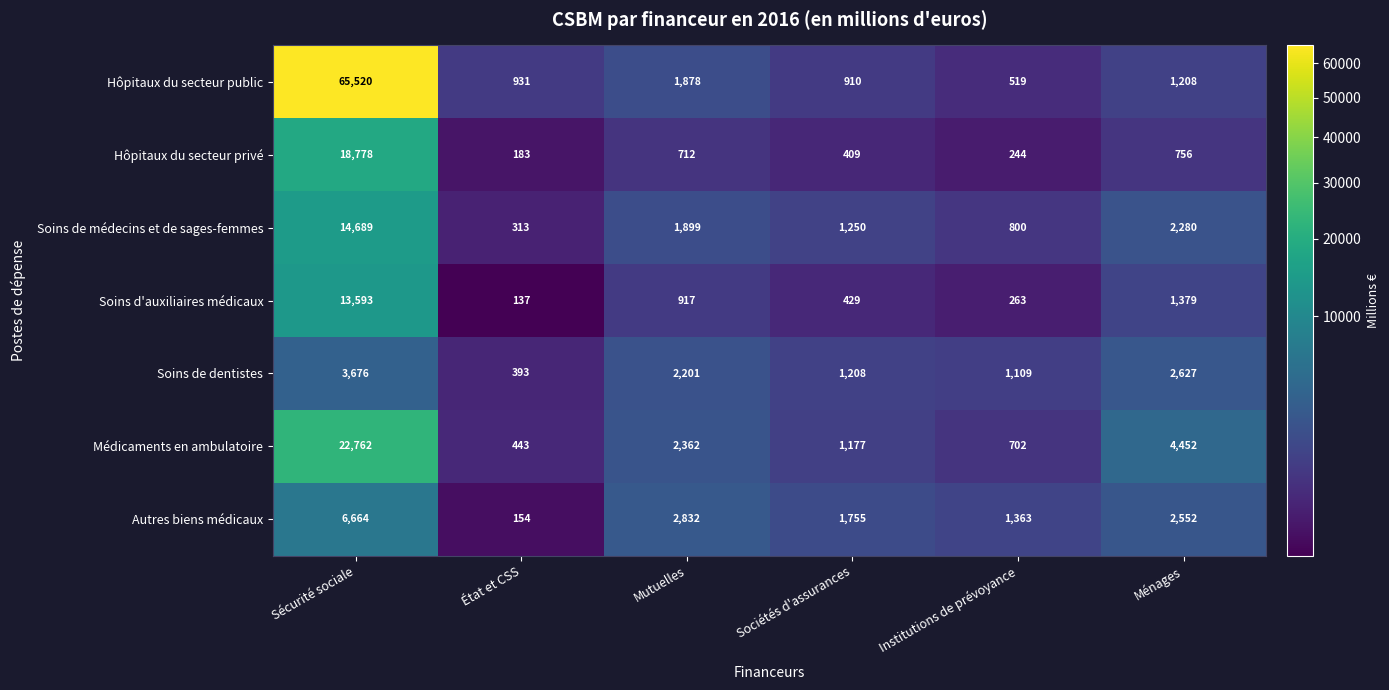

How many data points does each series have?

6